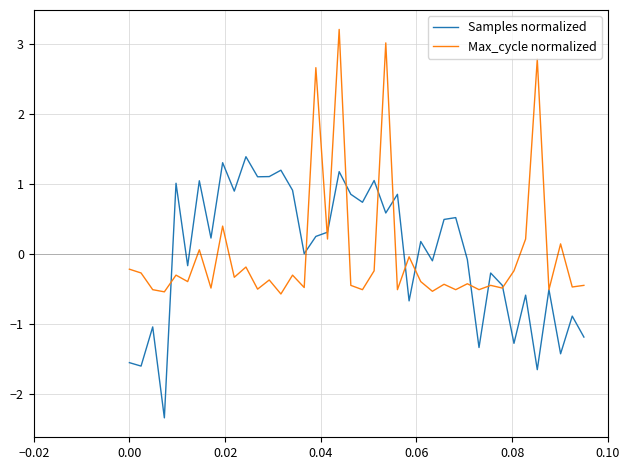

What is the highest value of the Max_cycle normalized series?

3.2